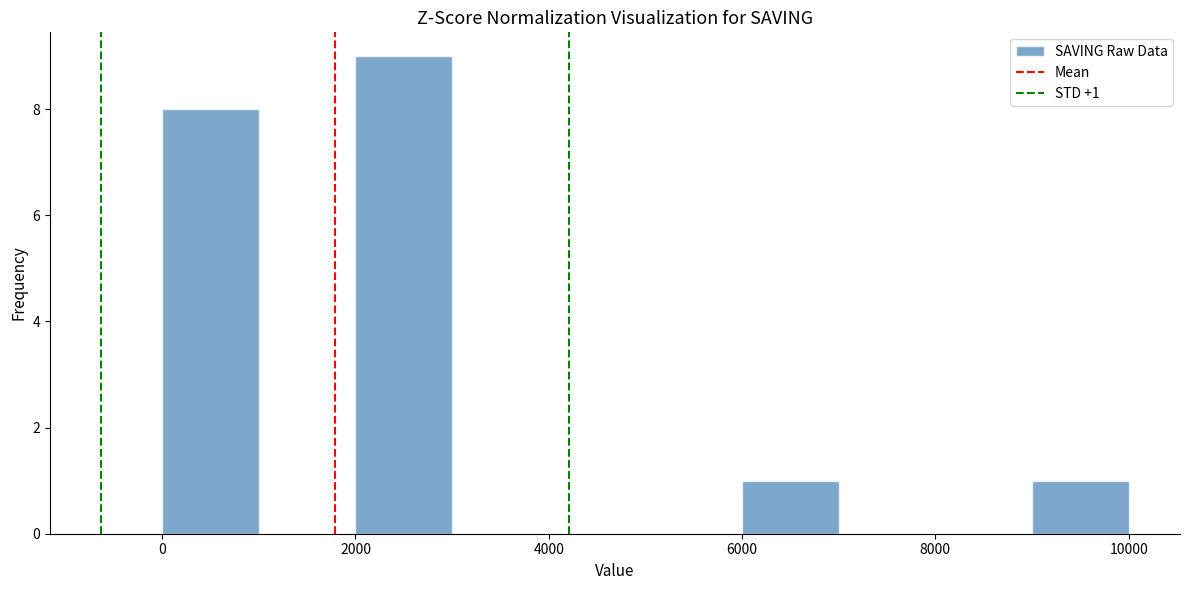

Which range on the x-axis has the tallest bar?

2000 to 3000